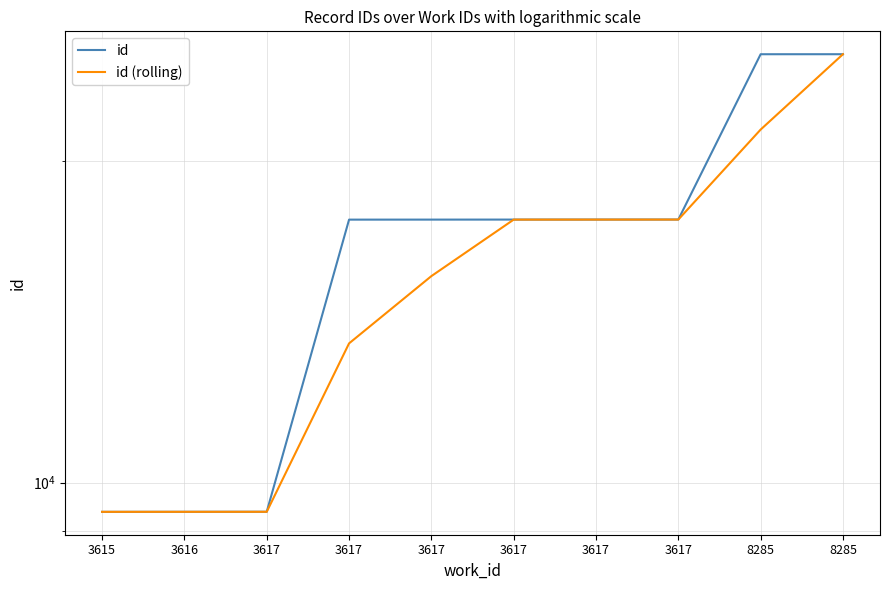

Reading left to right, what are all the values shown in this chart?

id: 3615=9388.0	3616=9389.0	3617=9390.0	3617=17637.0	3617=17638.0	3617=17639.0	3617=17640.0	3617=17641.0	8285=25202.0	8285=25203.0
id (rolling): 3615=9388.0	3616=9388.5	3617=9389.0	3617=13503.5	3617=15613.5	3617=17637.5	3617=17638.5	3617=17639.5	8285=21420.5	8285=25202.5